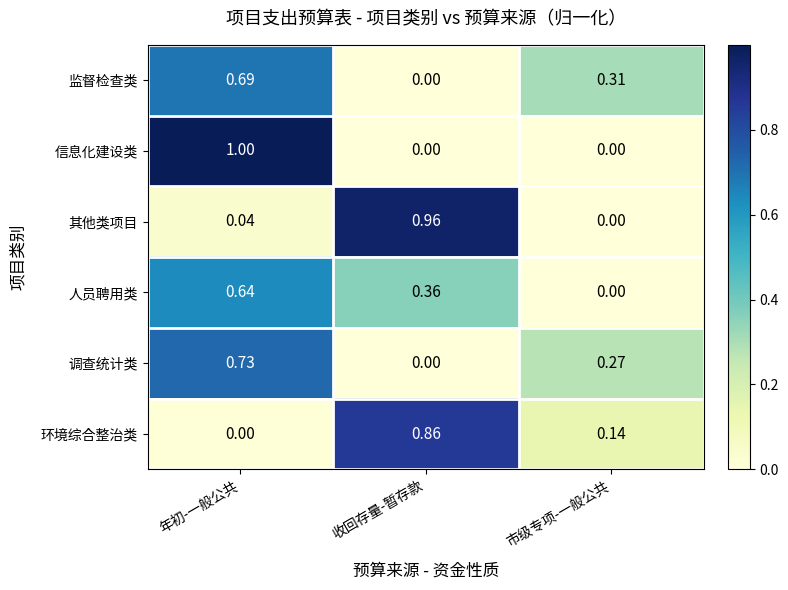

At which category does the chart reach its peak across all series?

年初-一般公共